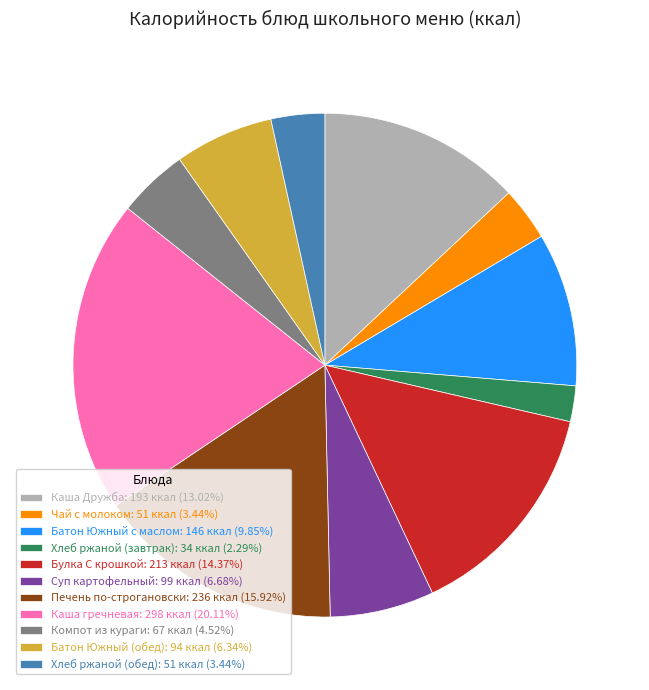

Is Батон Южный с маслом the majority of the pie?

No